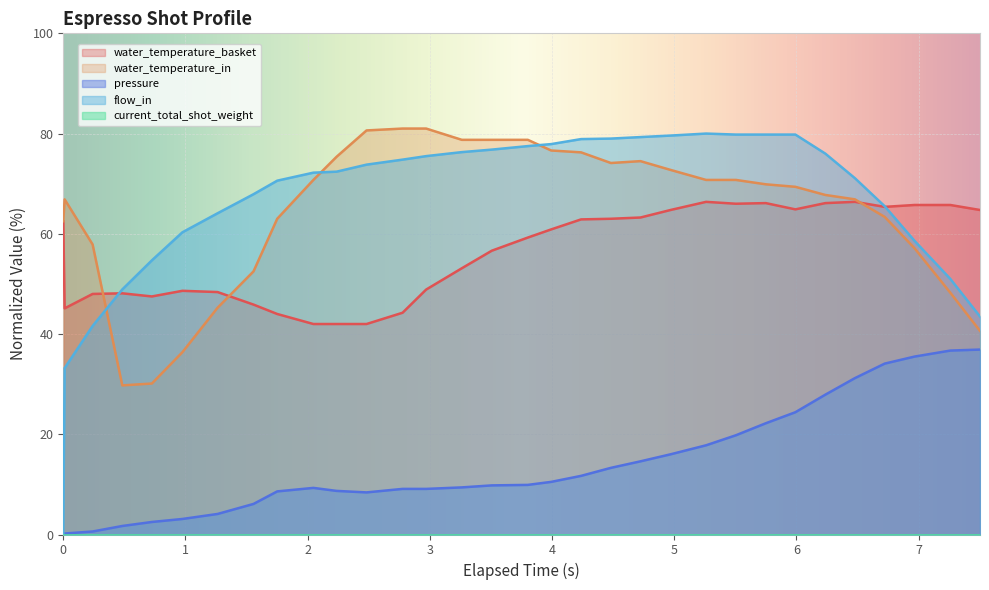

Which series has the largest range (max minus min)?

flow_in